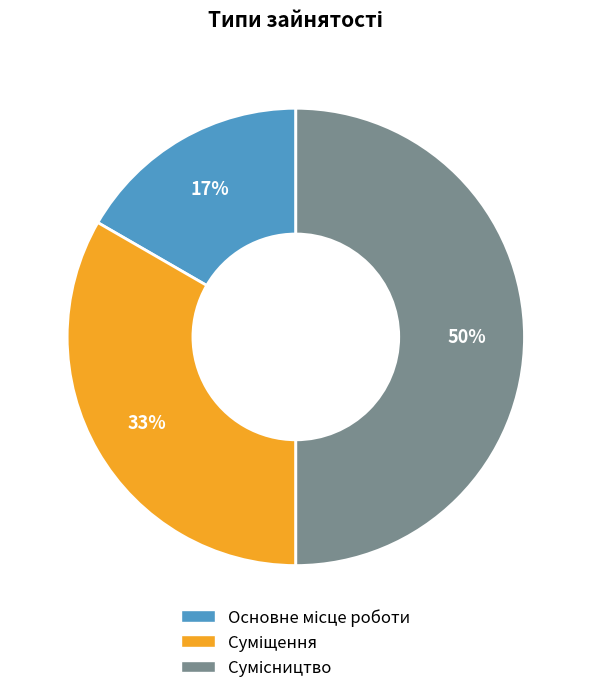

To the nearest percent, what is the difference between the largest and smallest slice percentages?

33%